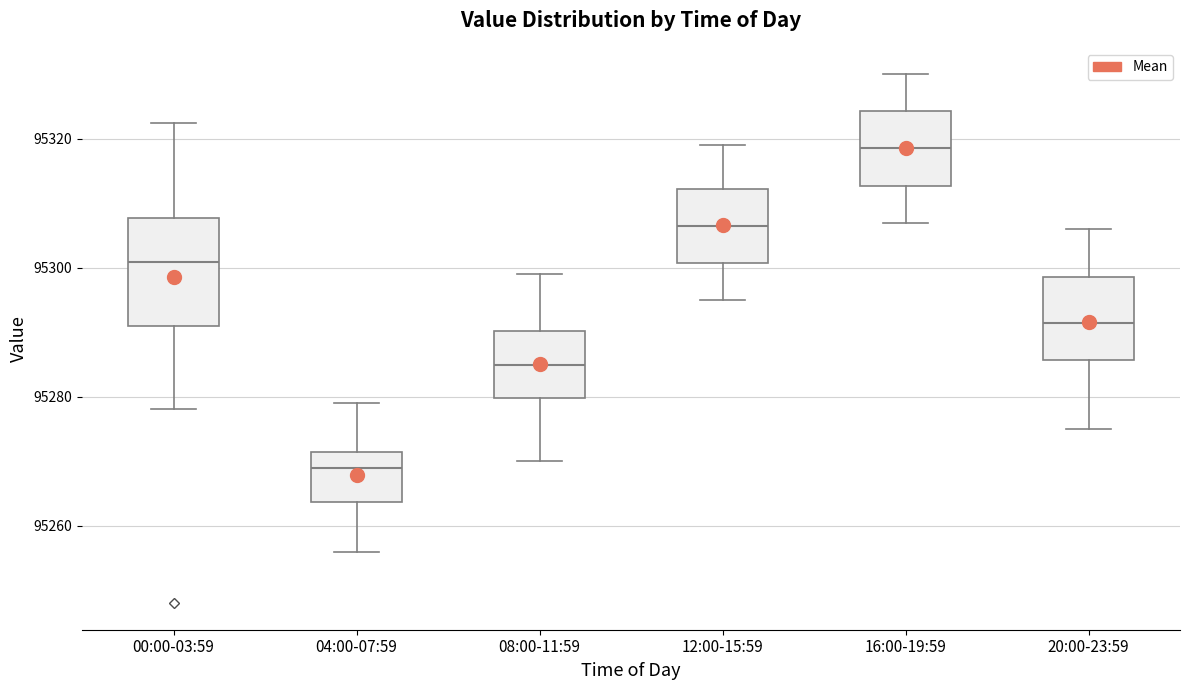

Which box is the tallest, from its lower edge to its upper edge?

00:00-03:59